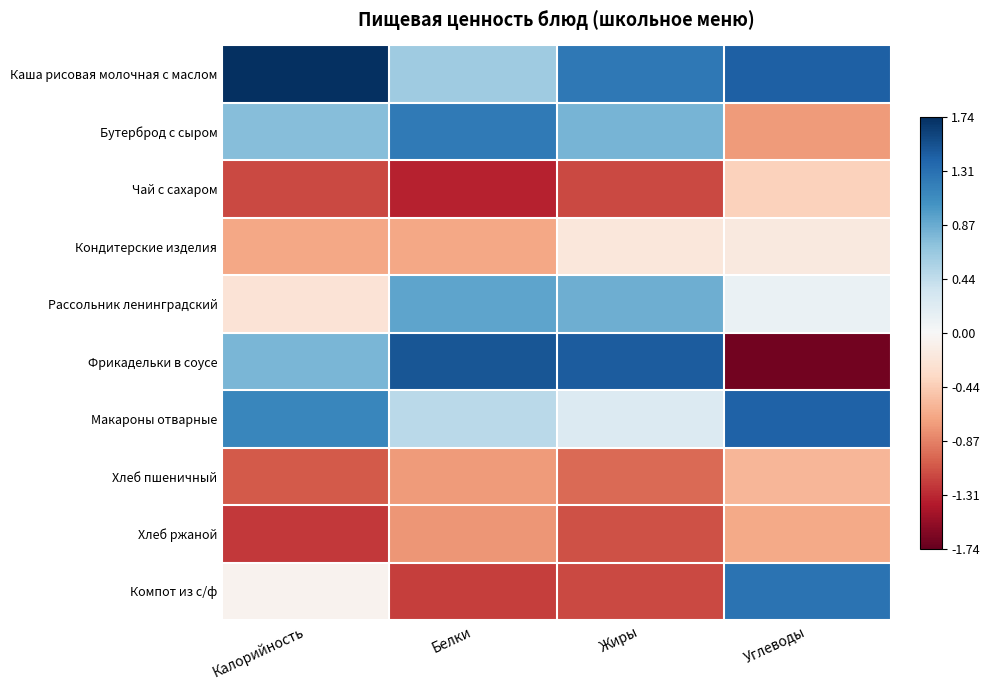

How many series are shown in this chart?

10